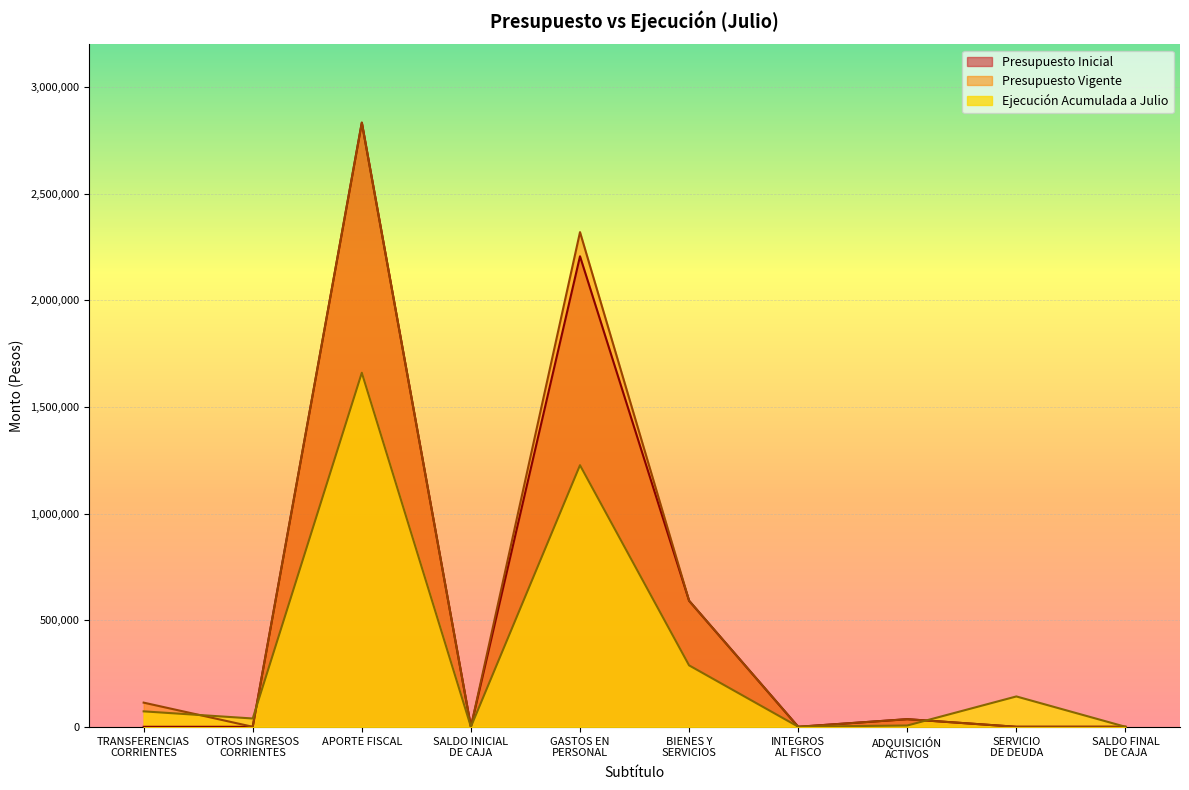

Does the chart display data point markers on the line(s)?

No